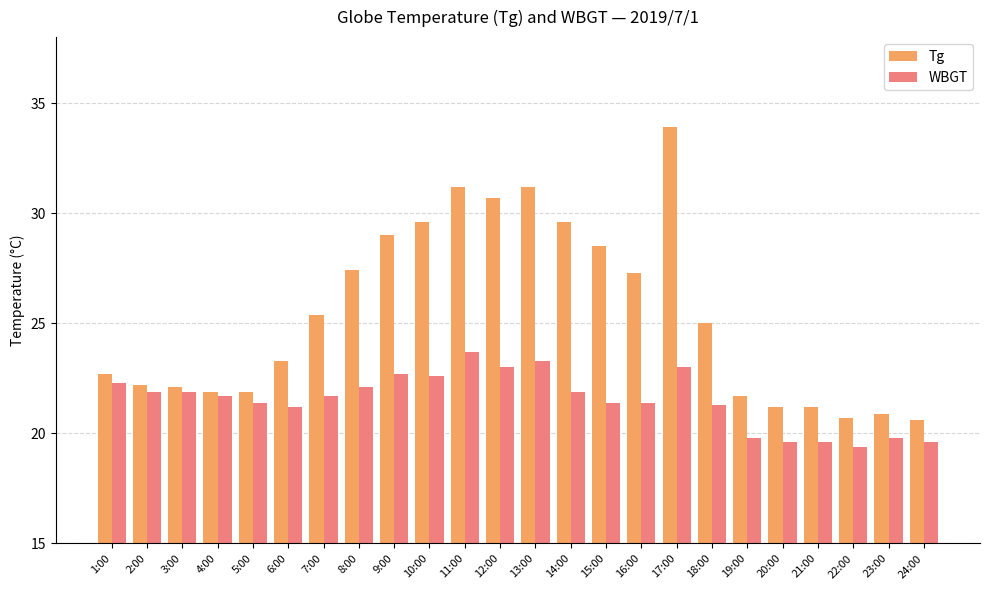

Which series has the largest total across all categories?

Tg